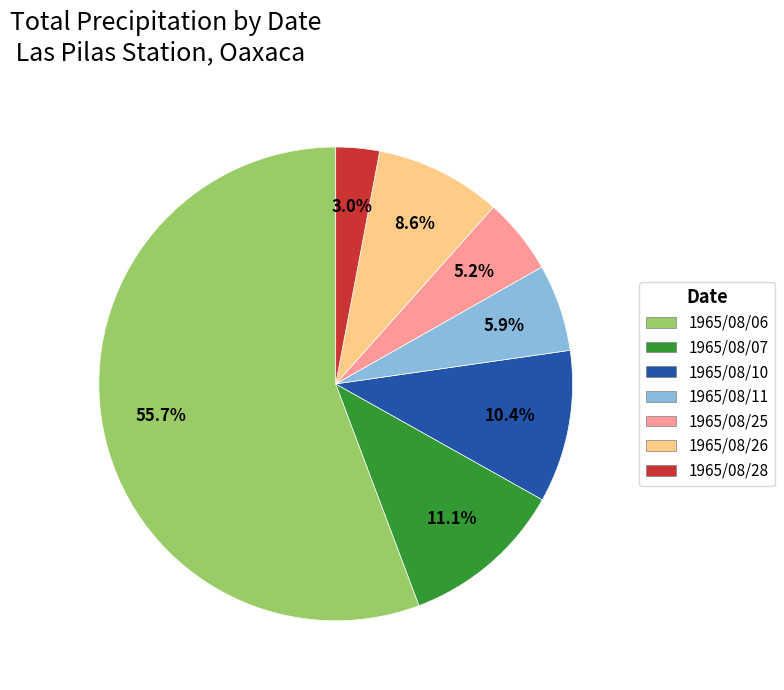

Is the sum of 1965/08/10 and 1965/08/26 greater than half?

No